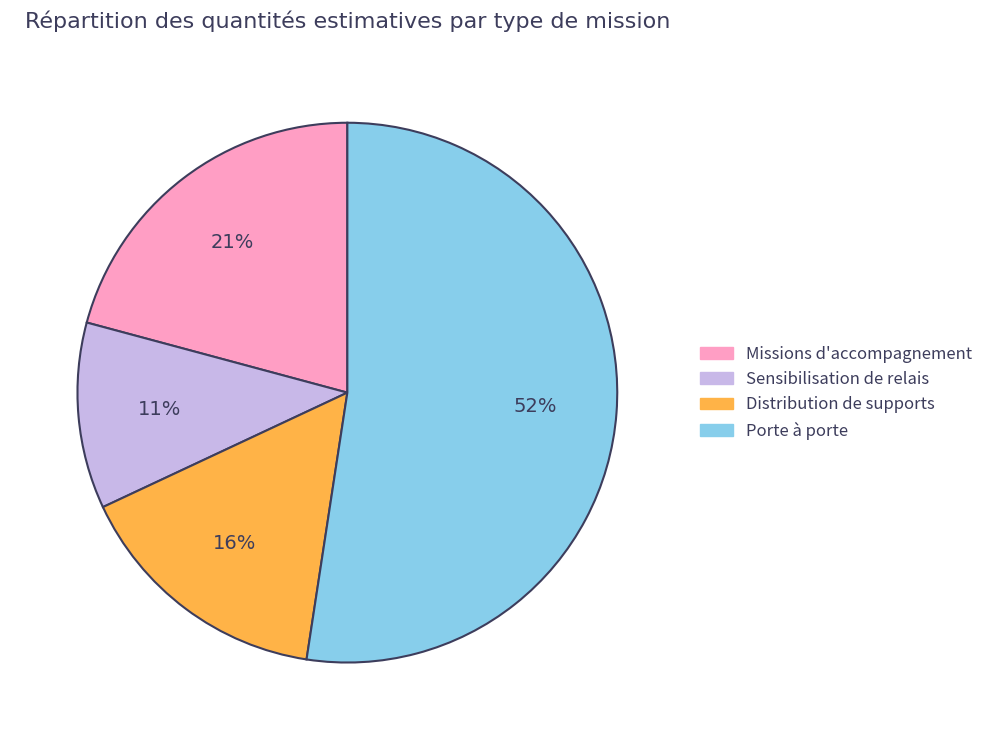

To the nearest percent, what is the difference between the largest and smallest slice percentages?

41%